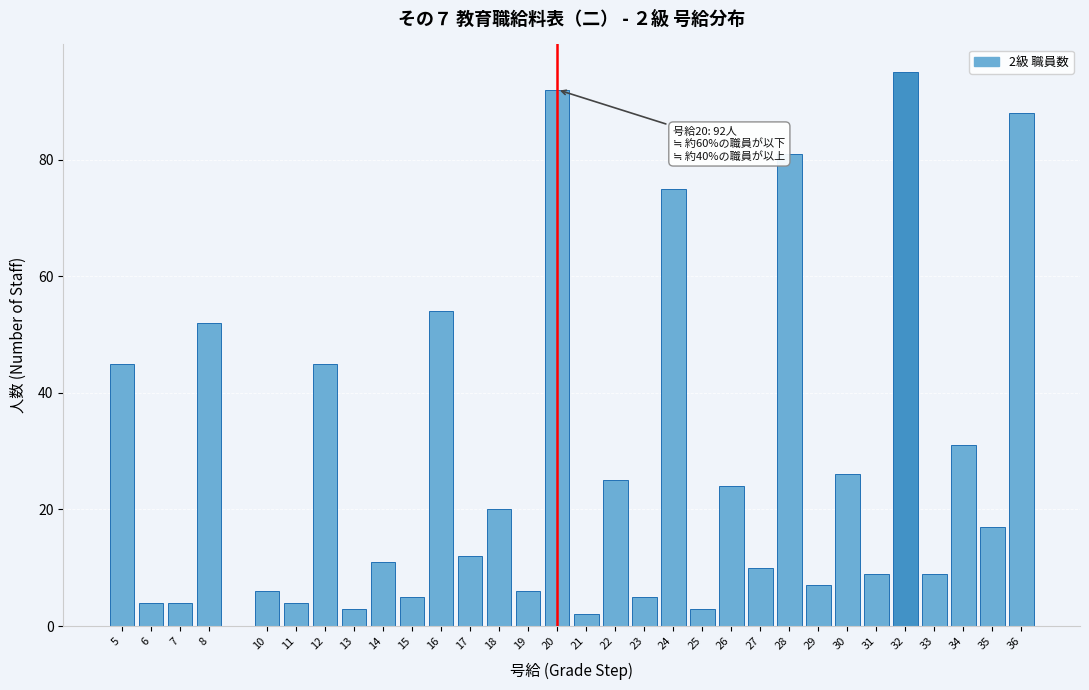

Which has a higher value, 23 or 18?

18